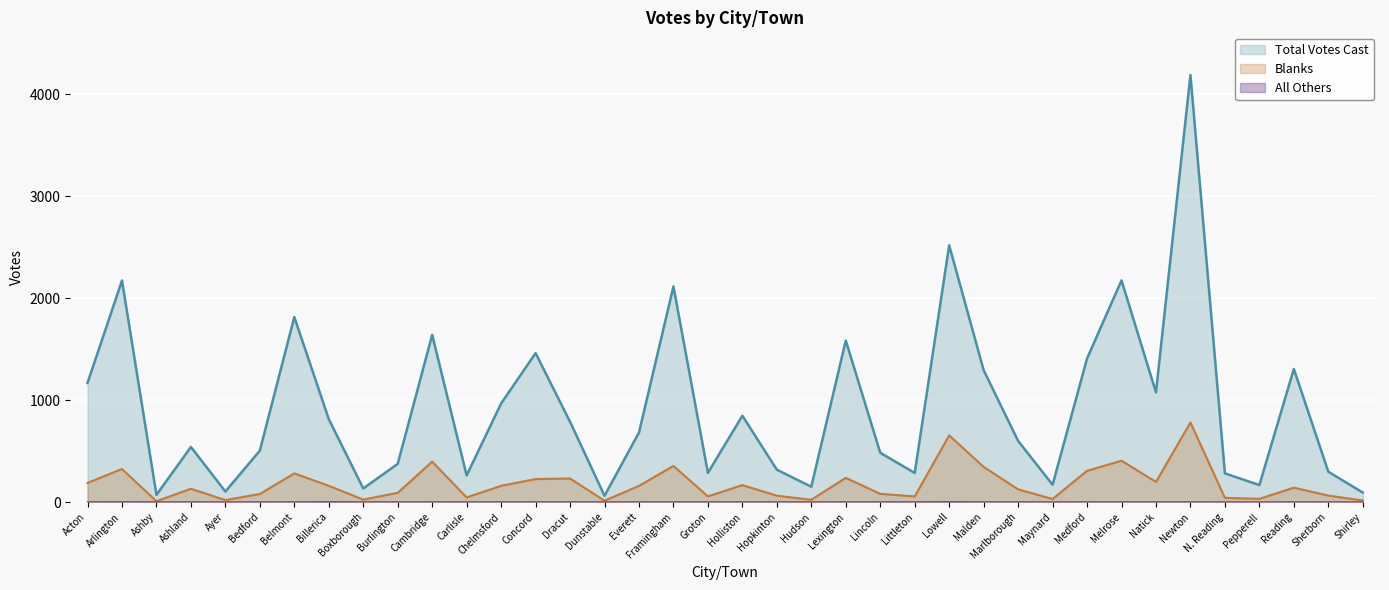

What is the label of the 22nd point from the right?

Everett